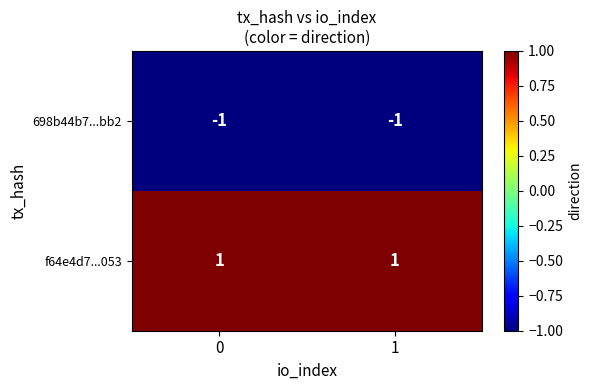

Reading left to right, extract all data points from this chart.

698b44b7...bb2: 0=-1	1=-1
f64e4d7...053: 0=1	1=1